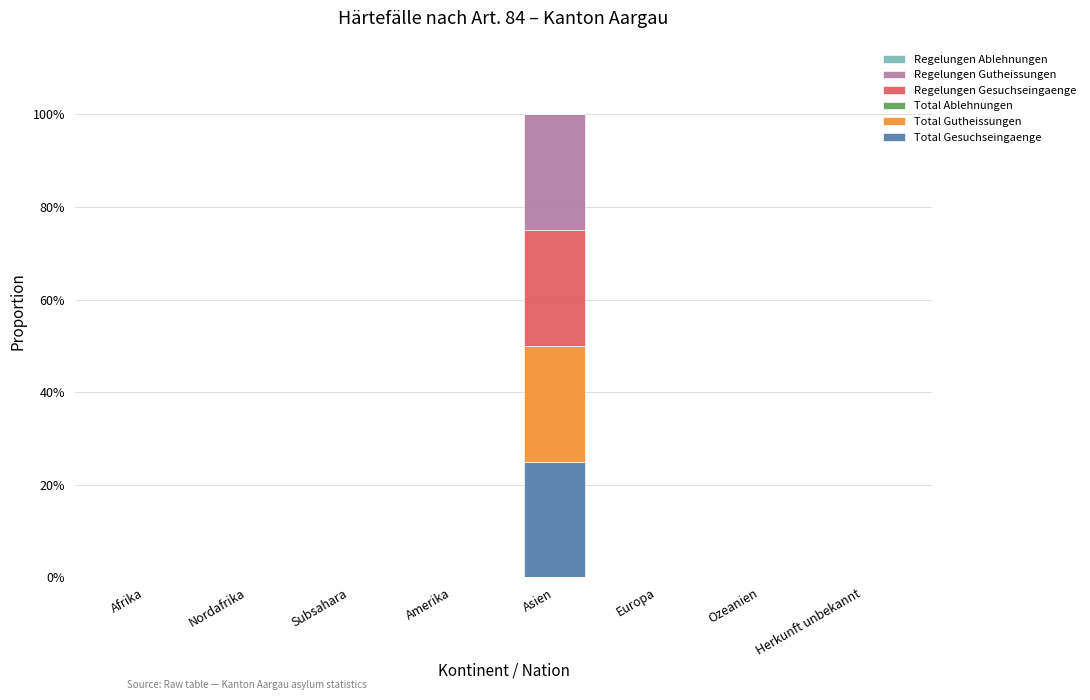

At which category is the sum across all series the highest?

Asien